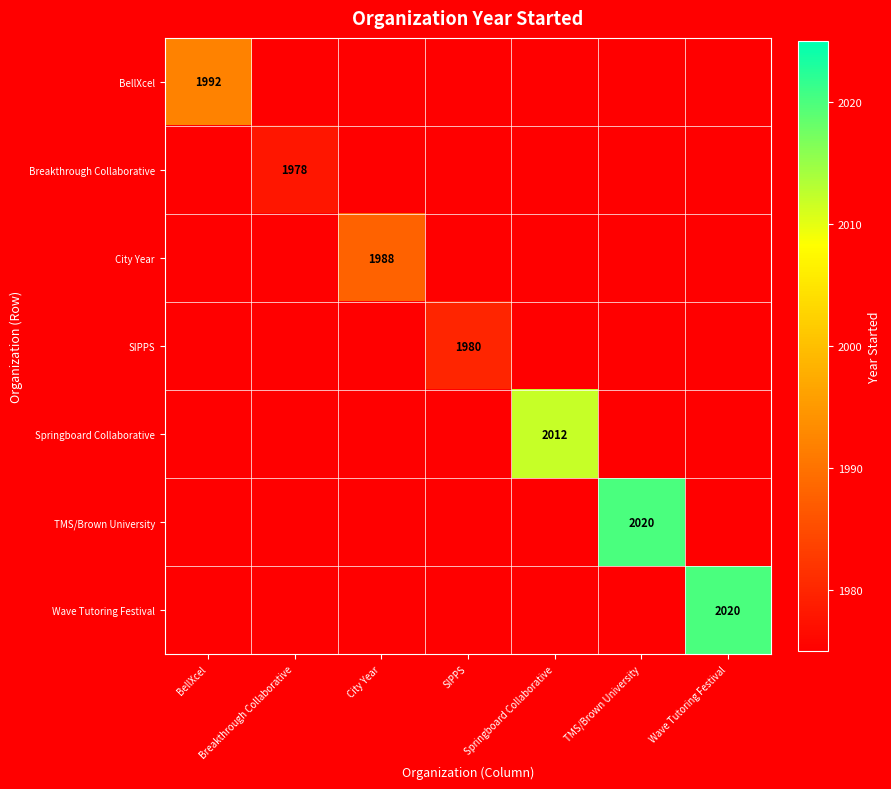

At Breakthrough Collaborative, list the series in order from smallest to largest.

BellXcel, Breakthrough Collaborative, City Year, SIPPS, Springboard Collaborative, TMS/Brown University, Wave Tutoring Festival